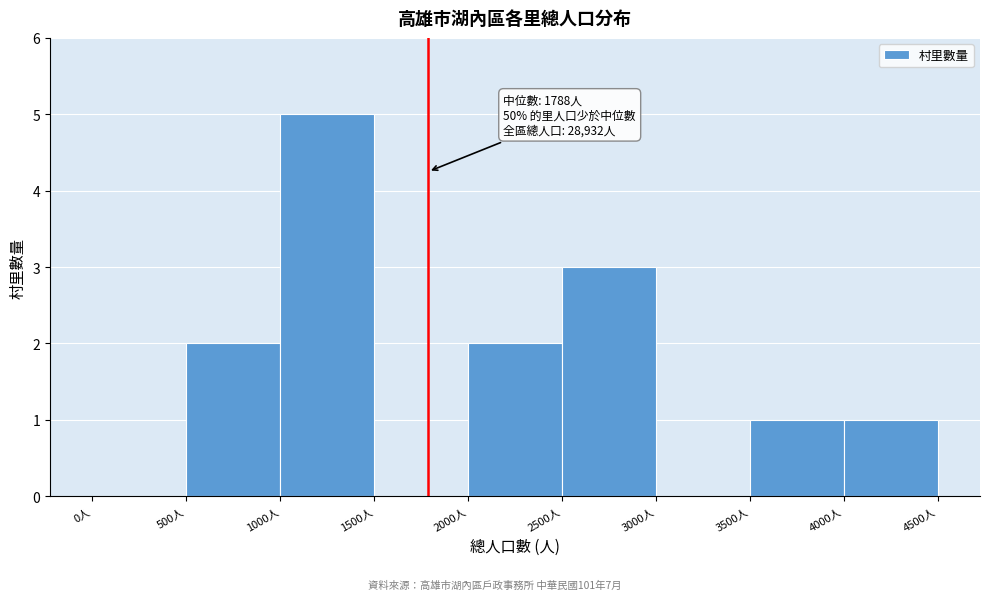

Which range on the x-axis has the tallest bar?

1000 to 1500